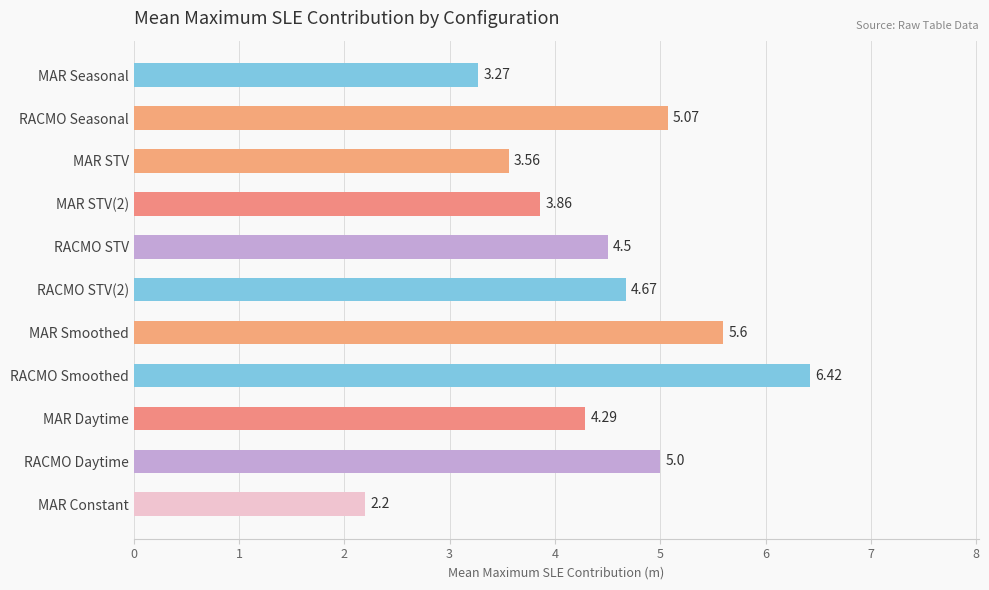

What is the label of the 5th bar from the bottom?

MAR Smoothed